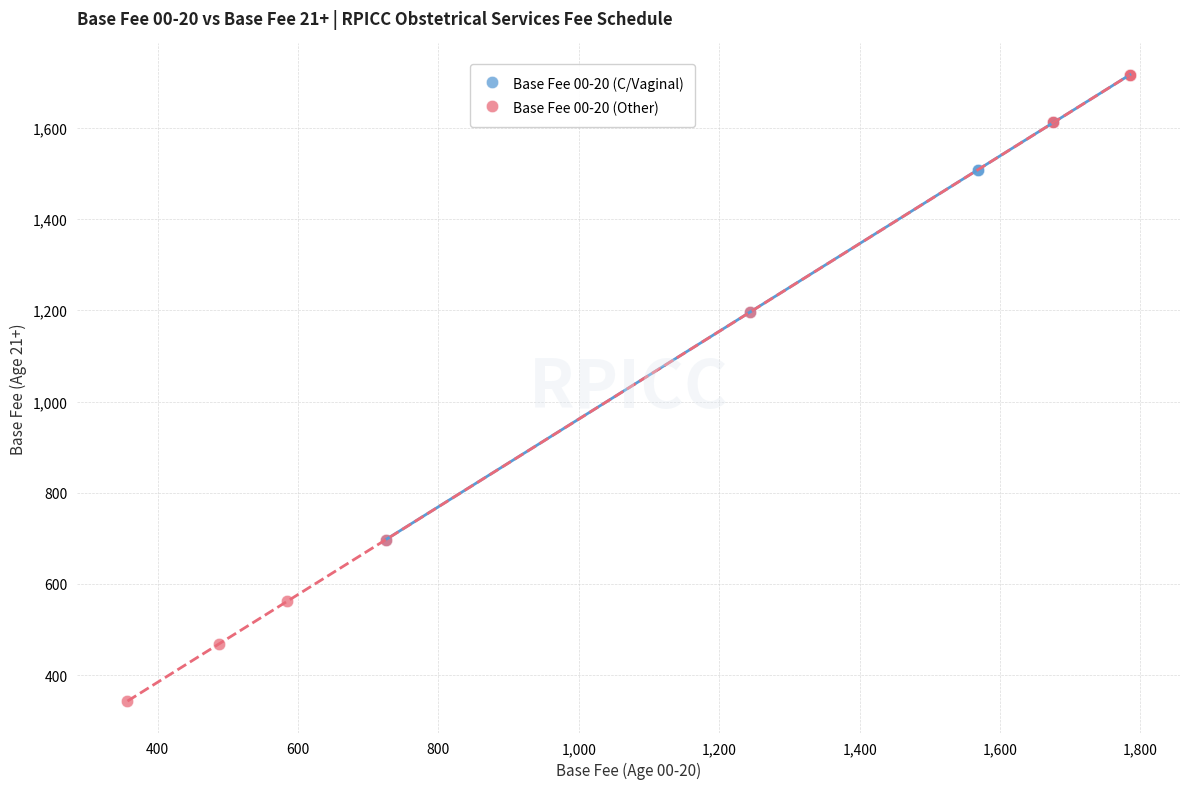

Which series reaches the minimum Y coordinate?

Base Fee 00-20 (Other)